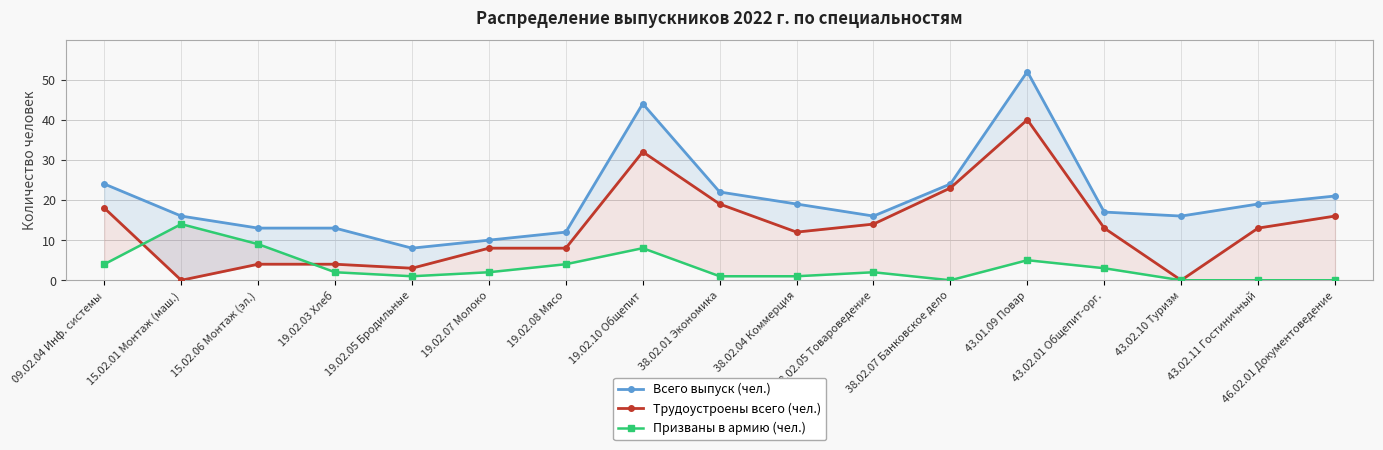

How many lines are shown in the chart?

3